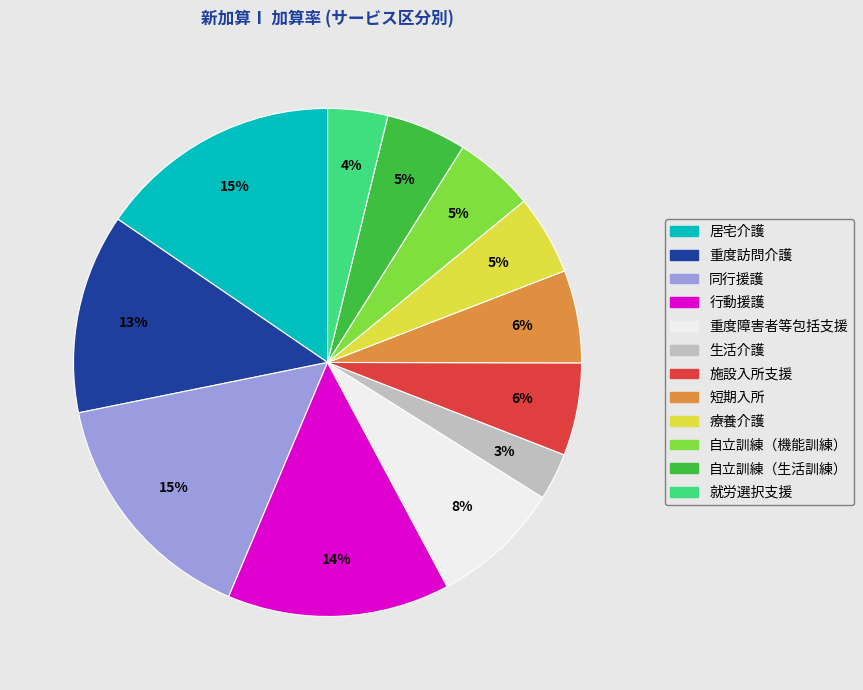

Between 同行援護 and 生活介護, which is larger?

同行援護